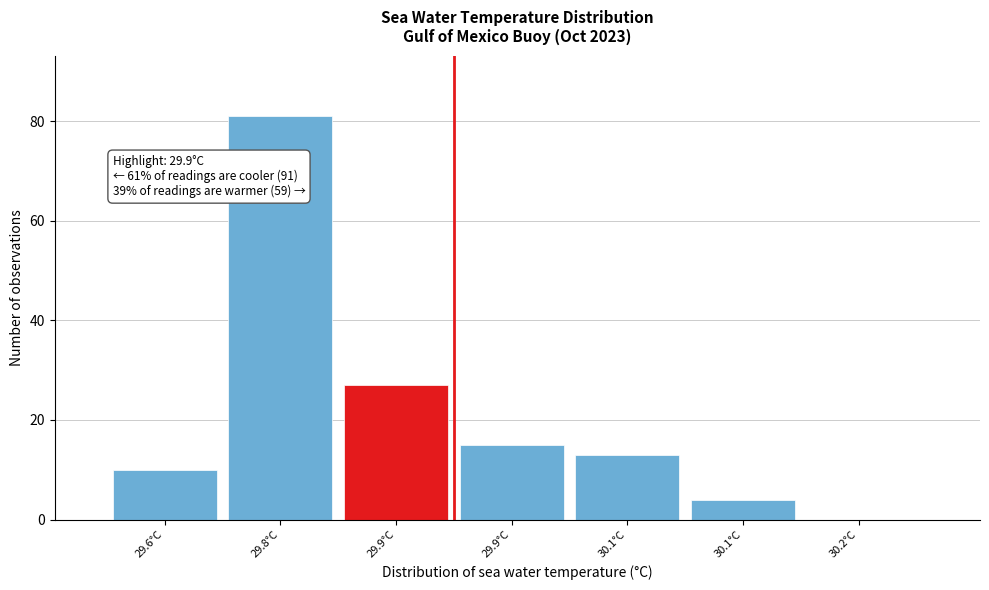

How many positive values are there?

6